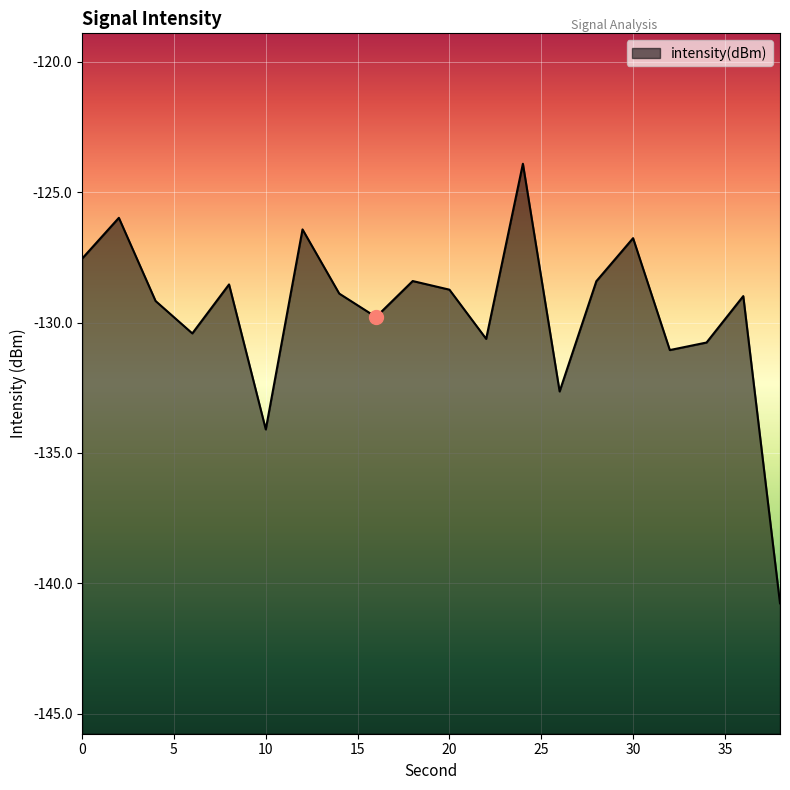

What is the maximum value shown in the chart?

-123.9